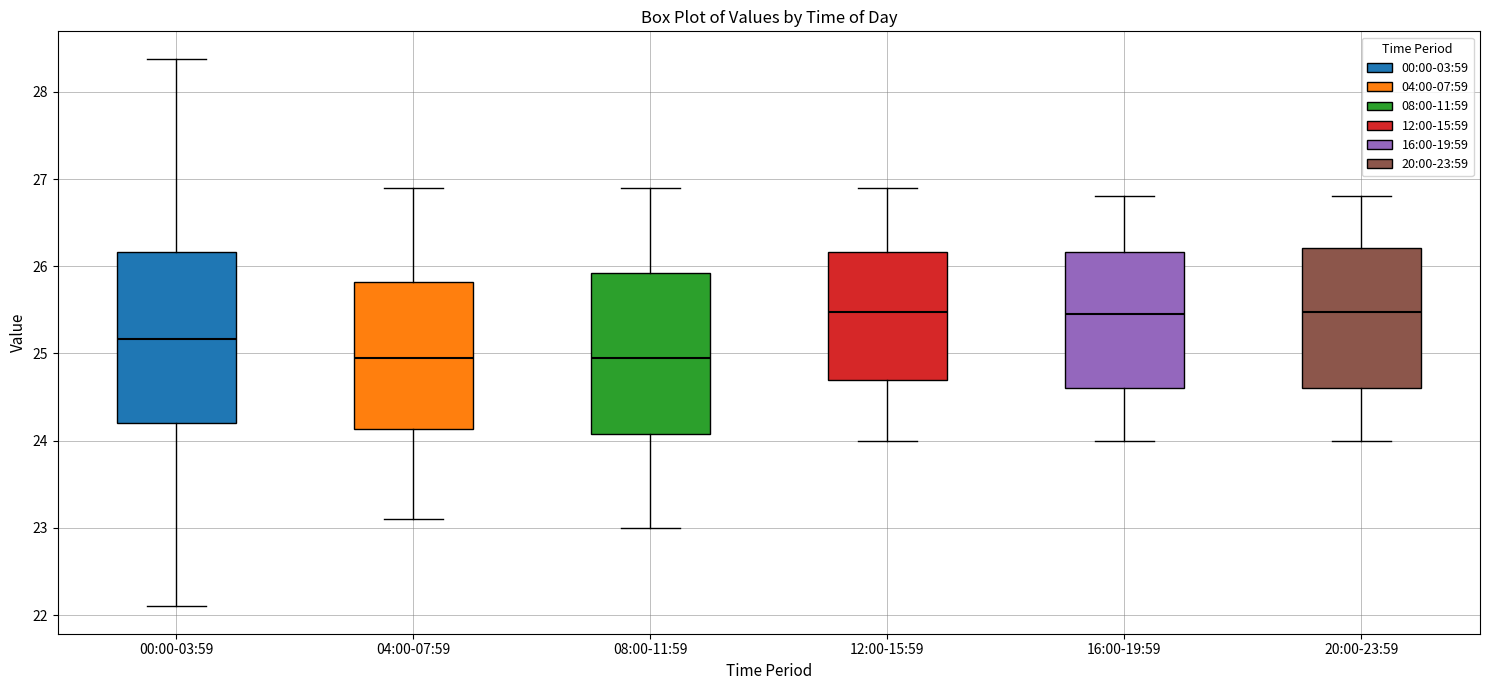

Where does the upper whisker of the box for 00:00-03:59 end on the y-axis? The values are not printed on the chart, so give them approximately, as read against the axis.

28.4